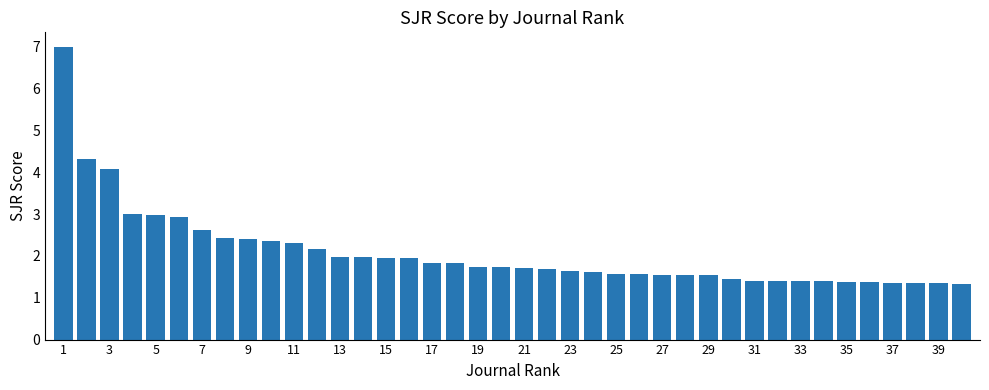

Count the number of data series in this chart.

1